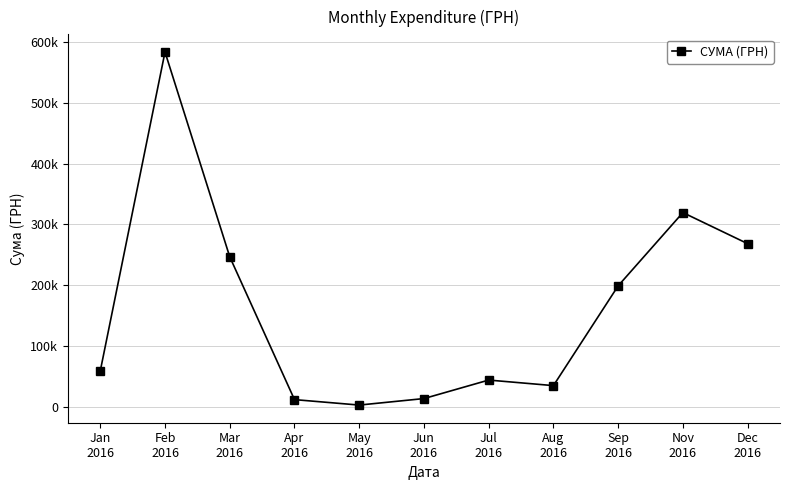

What is the difference between the values at Sep
2016 and Jun
2016?

185303.9